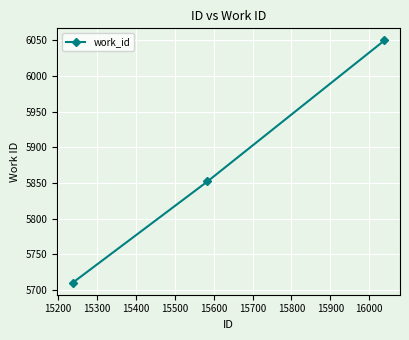

What is the greatest value displayed?

6050